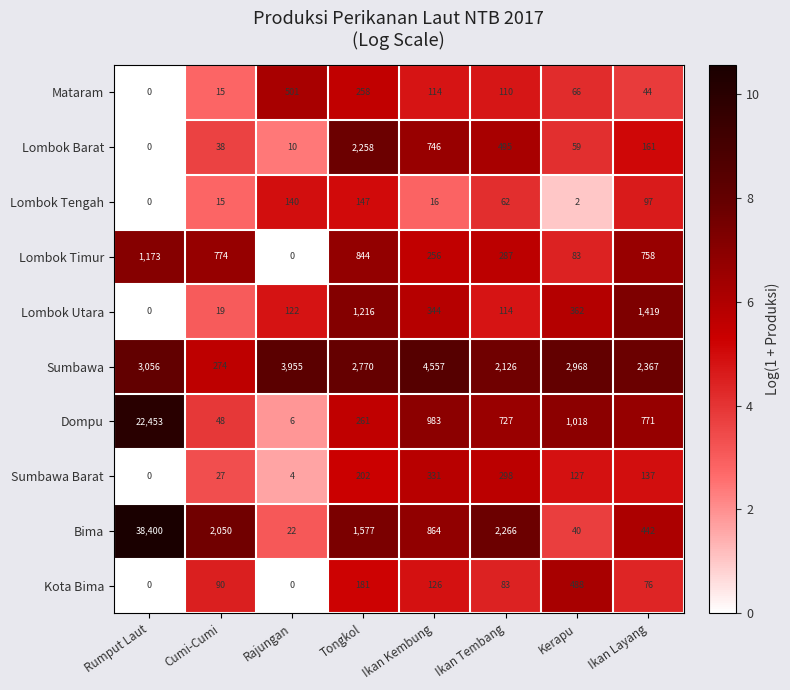

What is the total value across all series at Ikan Layang?

6272